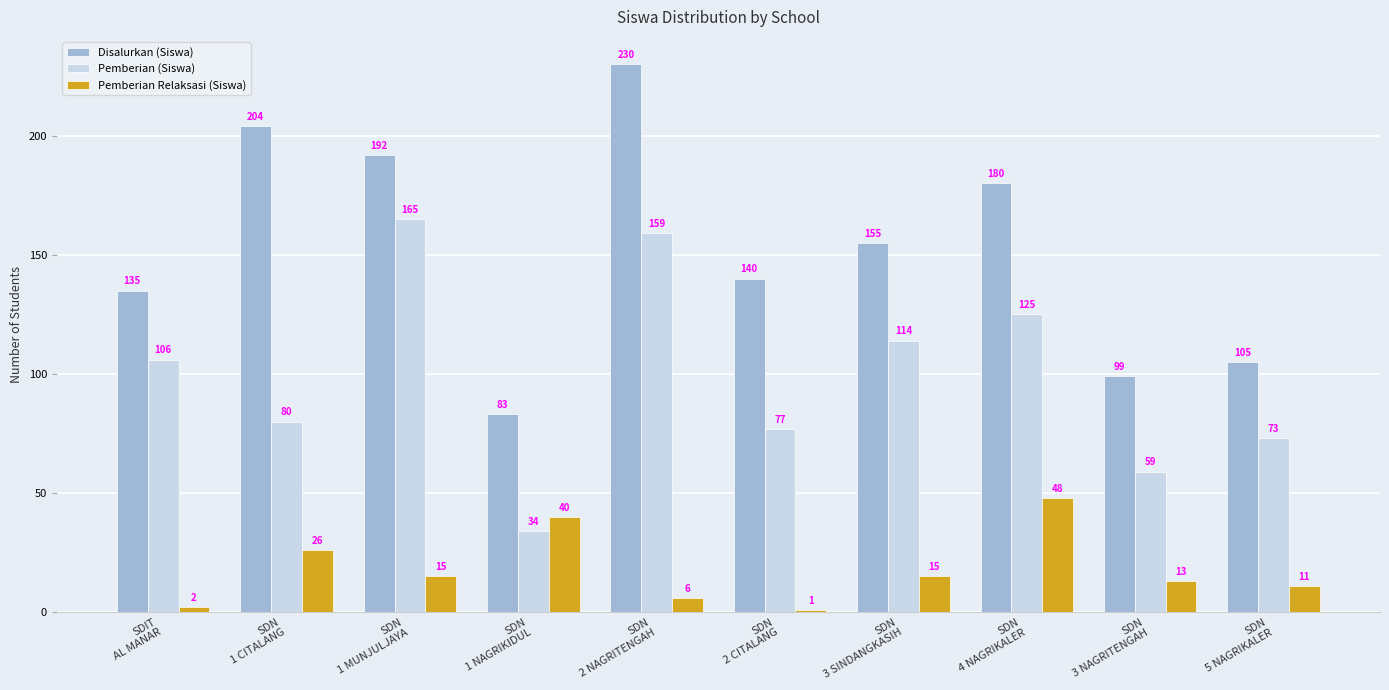

Rank the series by their maximum value, from highest to lowest.

Disalurkan (Siswa), Pemberian (Siswa), Pemberian Relaksasi (Siswa)